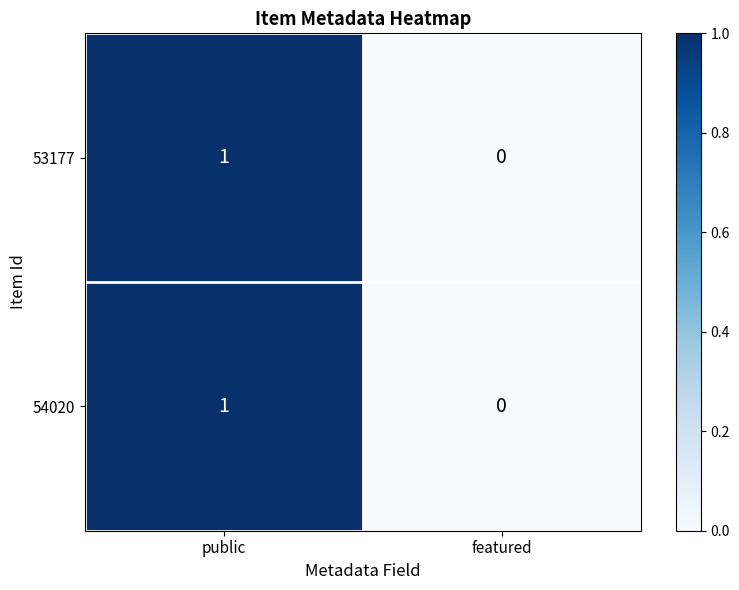

At which category is the sum across all series the highest?

public